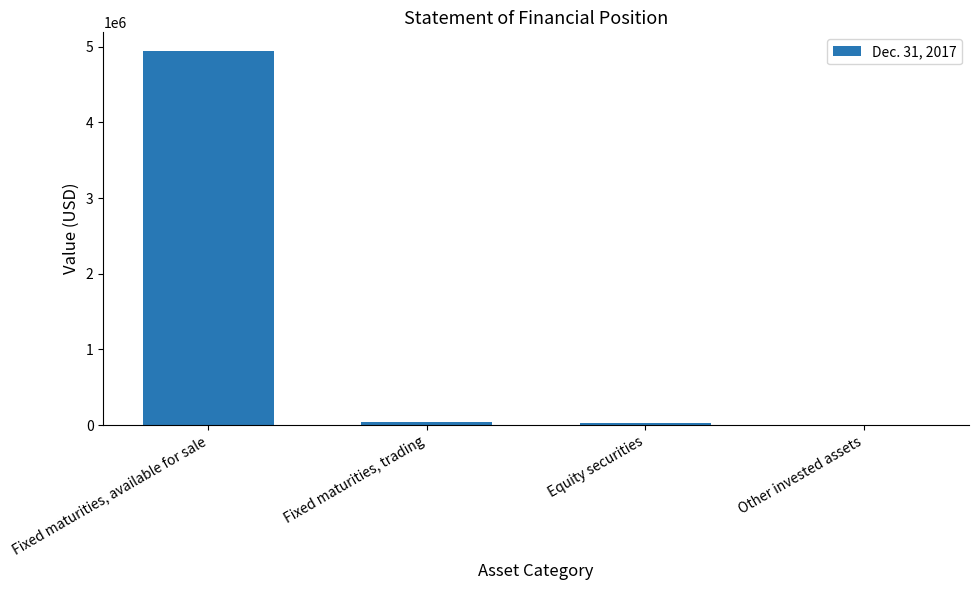

Count the number of categories in the chart.

4